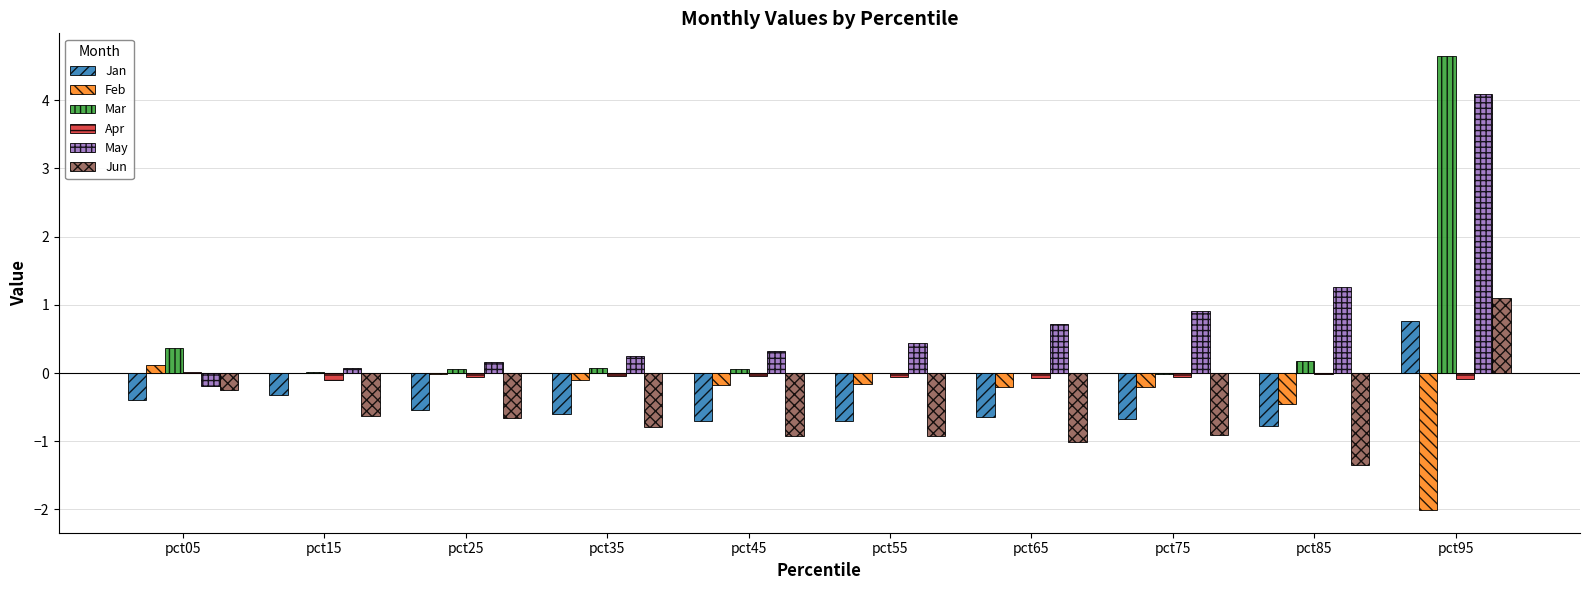

What is the sum of all Jun values?

-6.3